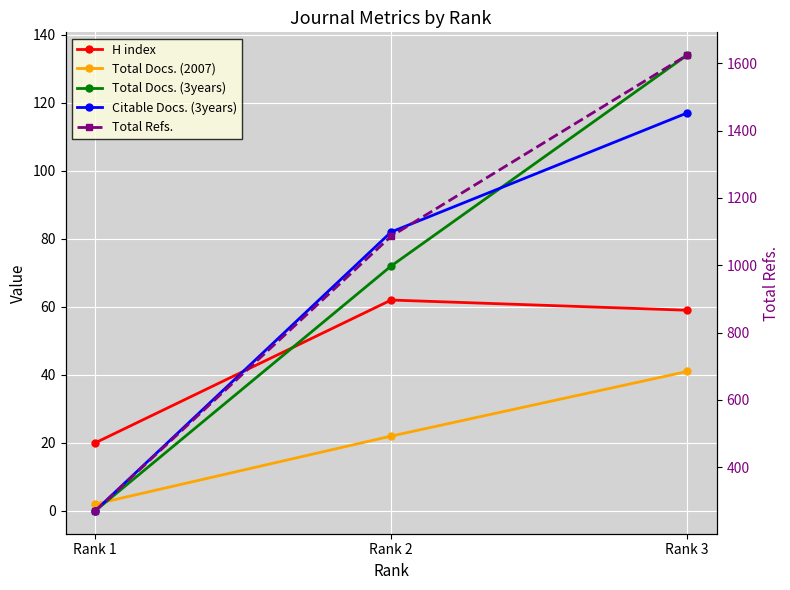

Which series has the largest total across all categories?

Total Refs.